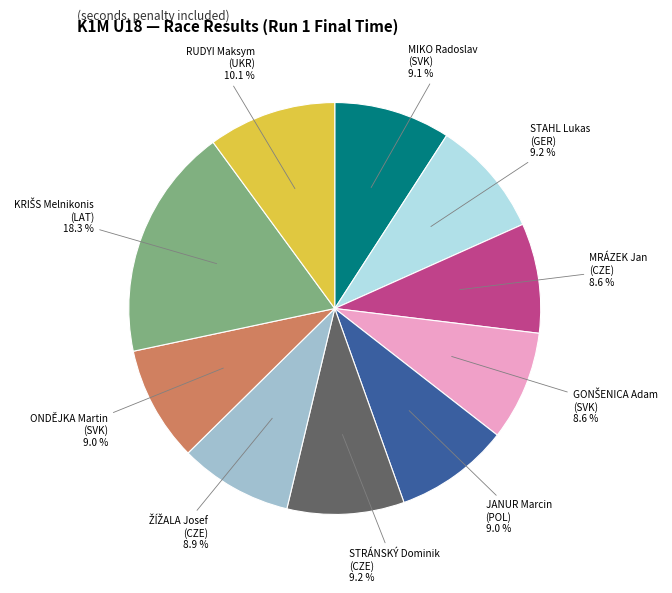

What is the ratio of the value at STAHL Lukas (GER) to the value at MIKO Radoslav (SVK)?

1.0